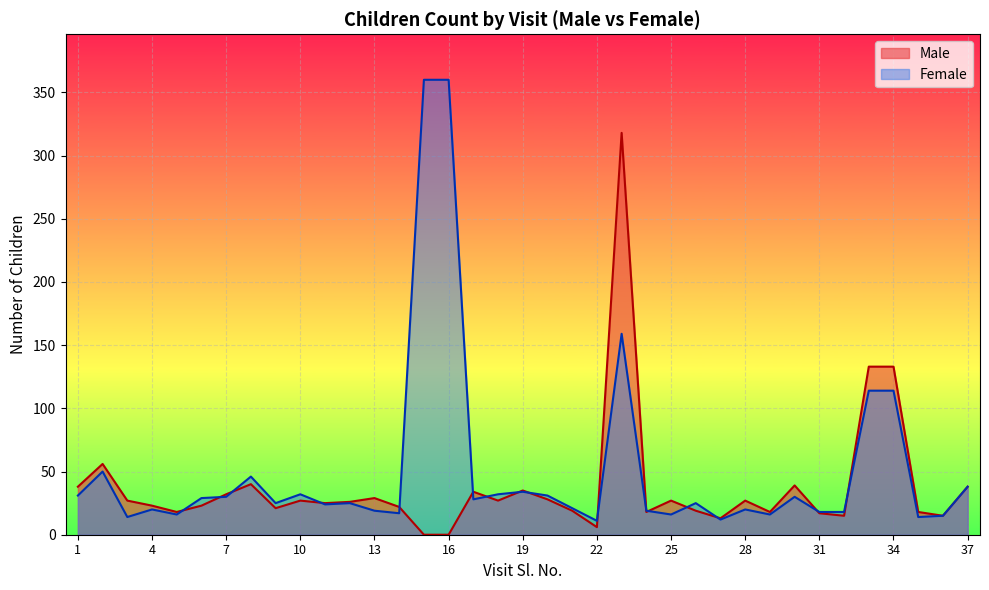

Where do Female and Male first cross each other?

5 and 6